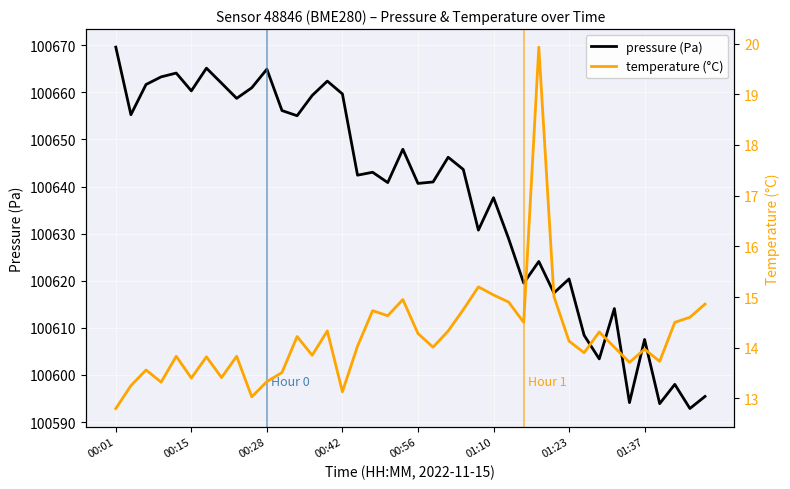

List the series in order of their overall mean, lowest first.

temperature (°C), pressure (Pa)